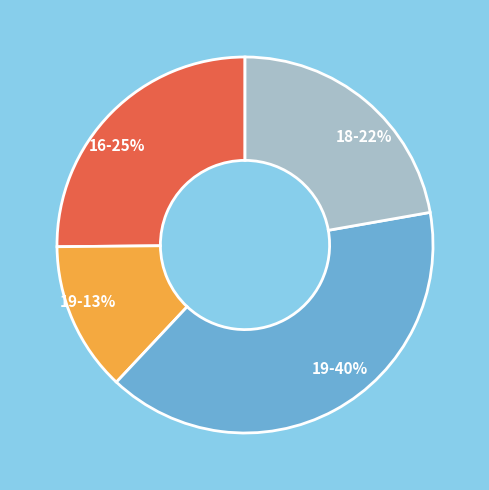

Count the number of slices in the pie.

4